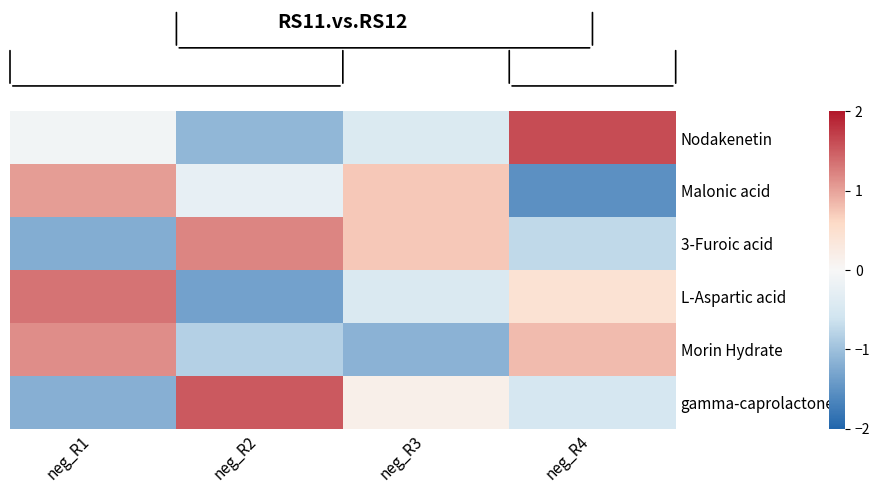

Which series has the largest total across all categories?

Nodakenetin